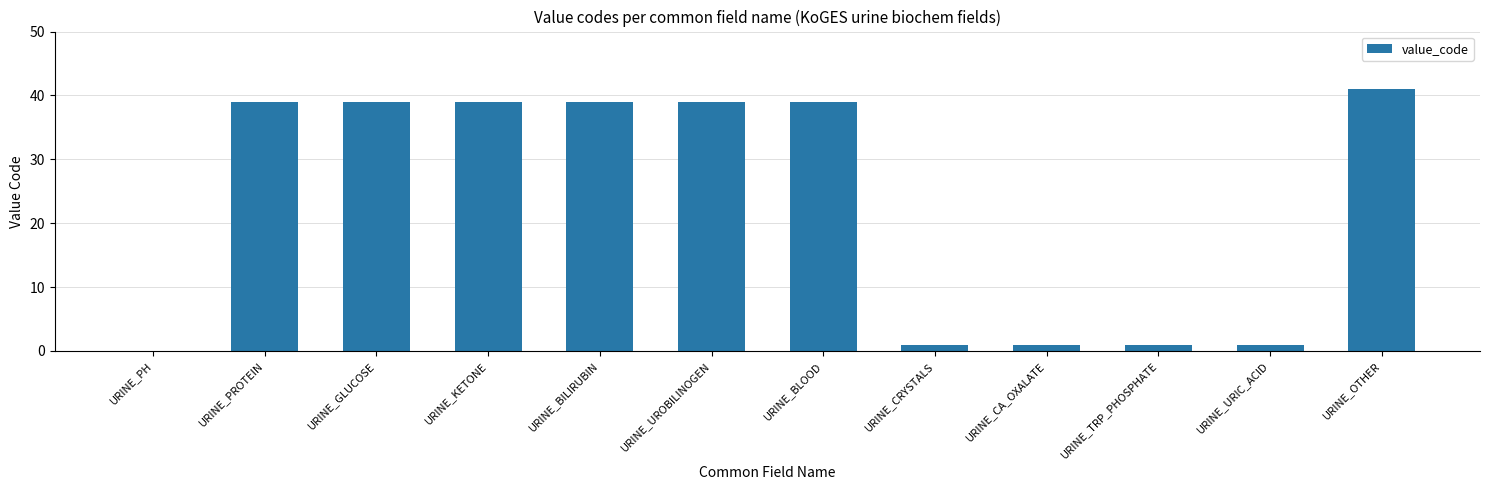

Is it true that the value at URINE_TRP_PHOSPHATE is 1?

True